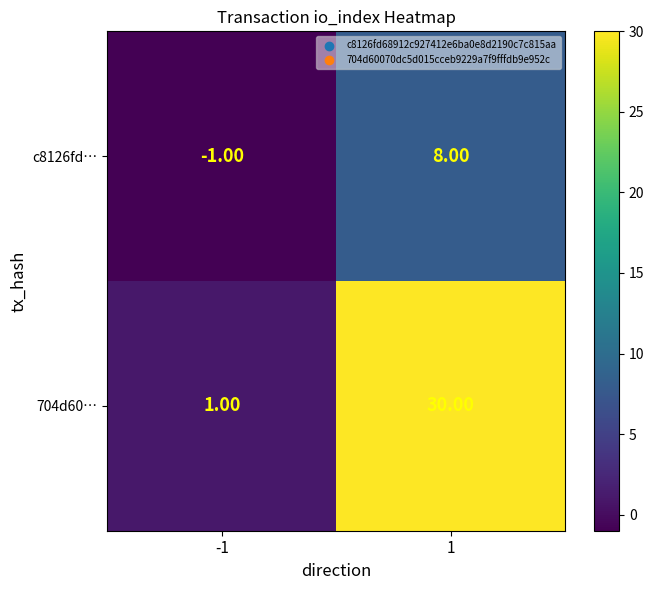

Which series changed the most between -1 and 1?

704d60…